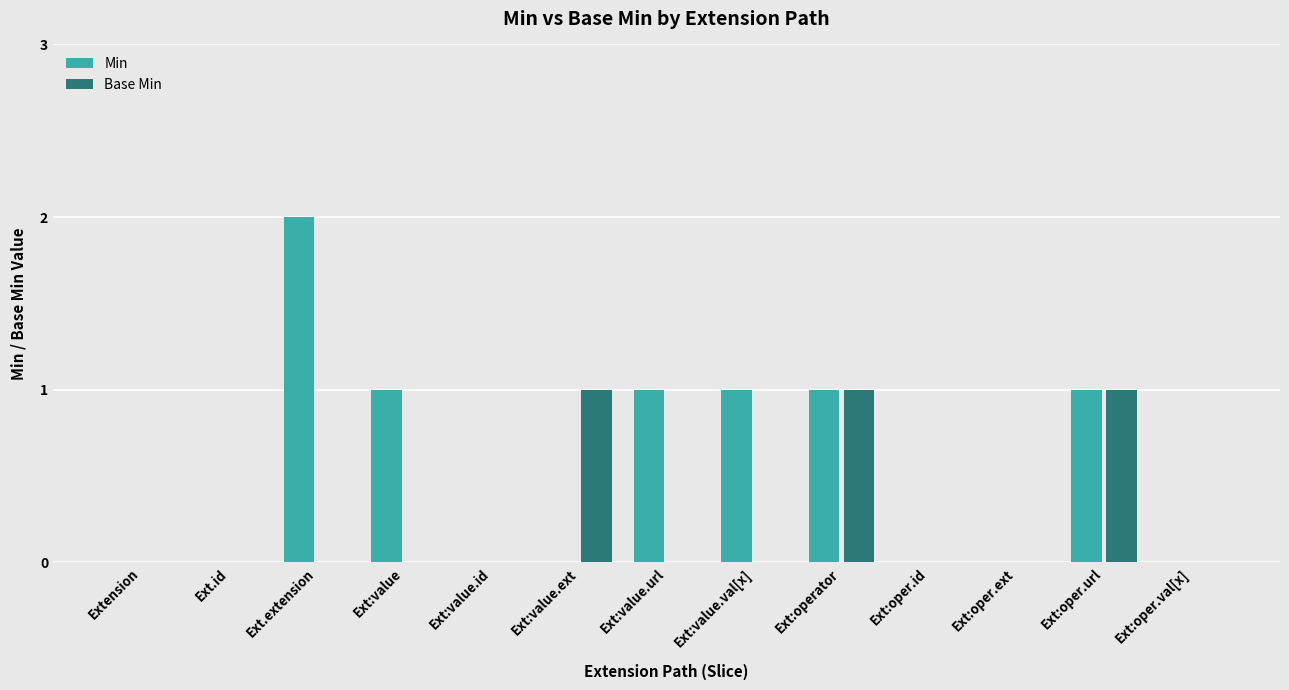

Reading right to left, transcribe all the data shown in this chart.

Min: Ext:oper.val[x]=0	Ext:oper.url=1	Ext:oper.ext=0	Ext:oper.id=0	Ext:operator=1	Ext:value.val[x]=1	Ext:value.url=1	Ext:value.ext=0	Ext:value.id=0	Ext:value=1	Ext.extension=2	Ext.id=0	Extension=0
Base Min: Ext:oper.val[x]=0	Ext:oper.url=1	Ext:oper.ext=0	Ext:oper.id=0	Ext:operator=1	Ext:value.val[x]=0	Ext:value.url=0	Ext:value.ext=1	Ext:value.id=0	Ext:value=0	Ext.extension=0	Ext.id=0	Extension=0